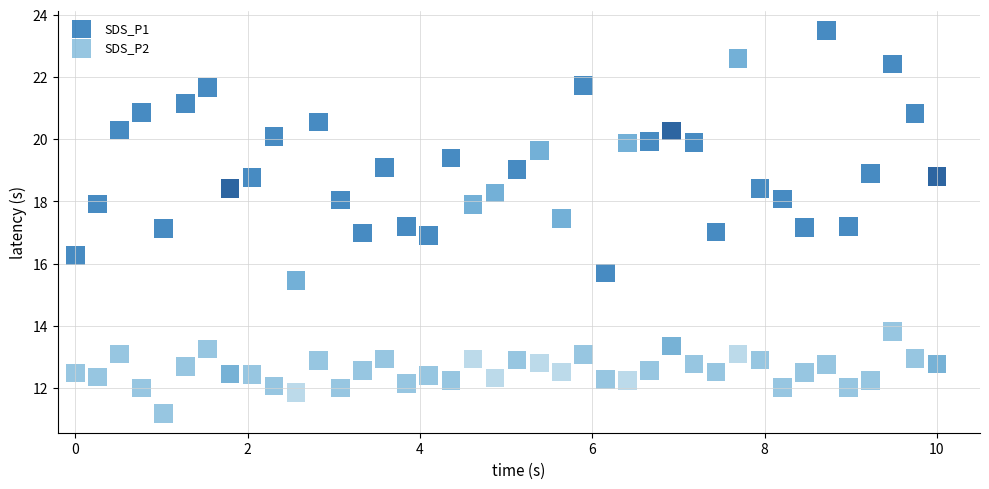

What is the X range (max minus min) for the scatter plot?

10.0